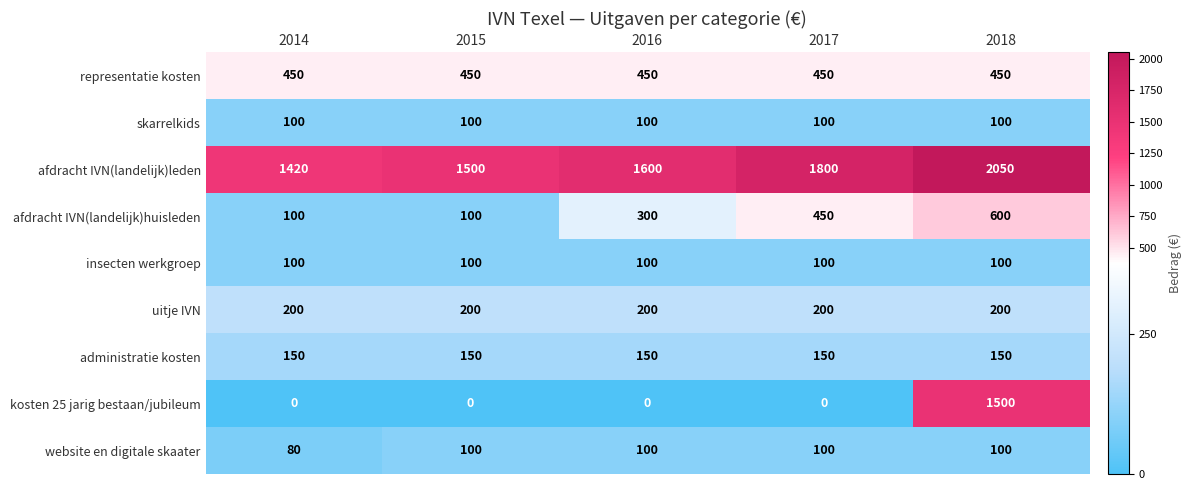

How many afdracht IVN(landelijk)huisleden values are between 100 and 450?

4